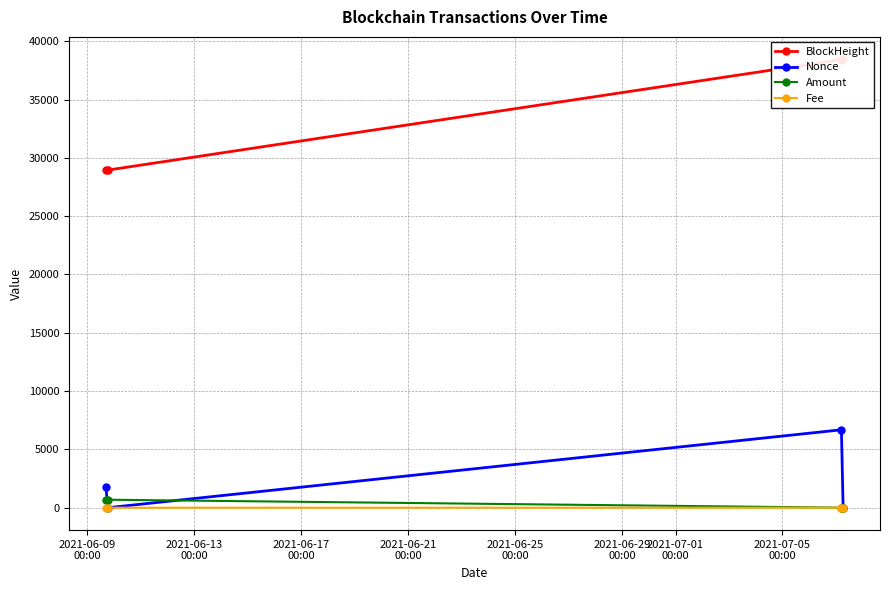

Count the number of data series in this chart.

4